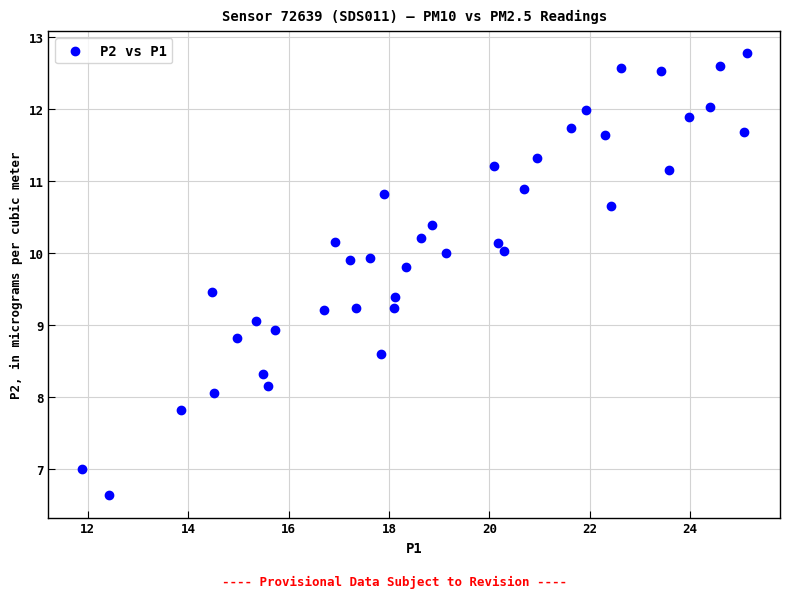

What is the range of X values (max minus min)?

13.2